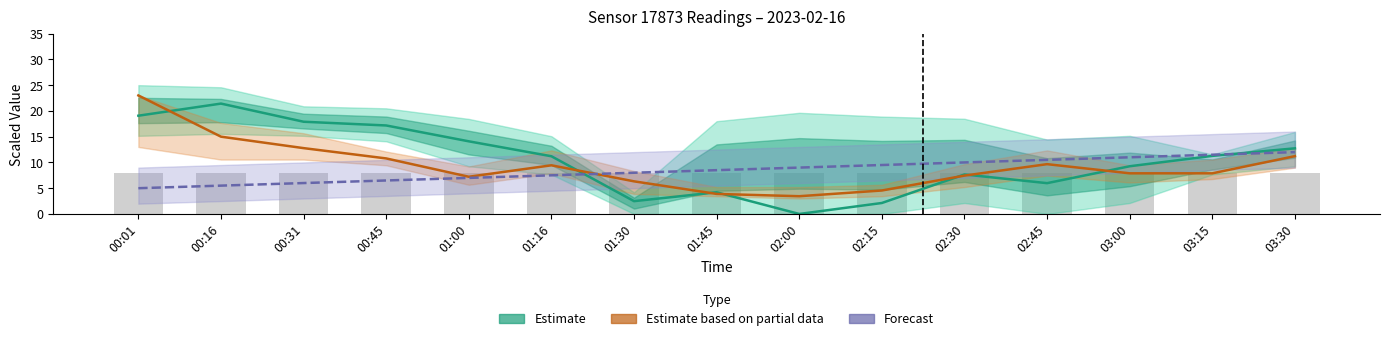

At which label does Estimate first exceed 11?

00:01